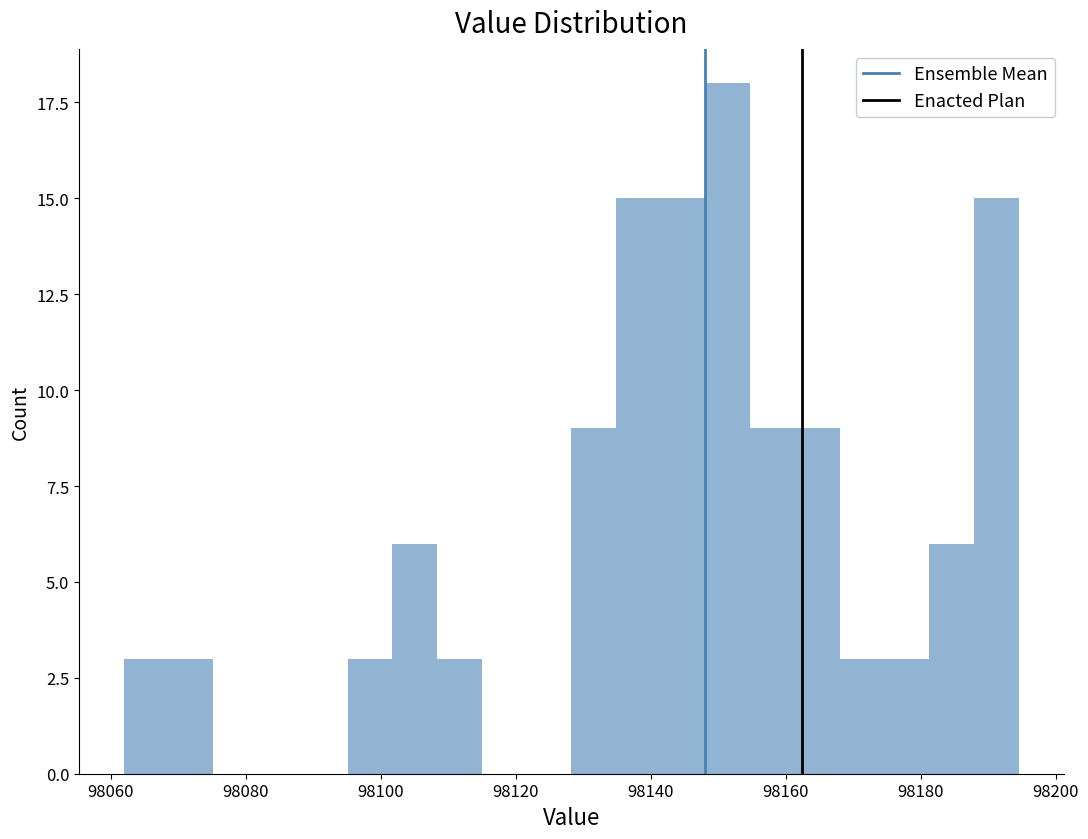

Around what value on the x-axis is the tallest bar? Give the approximate position of its centre, as read against the axis.

98152